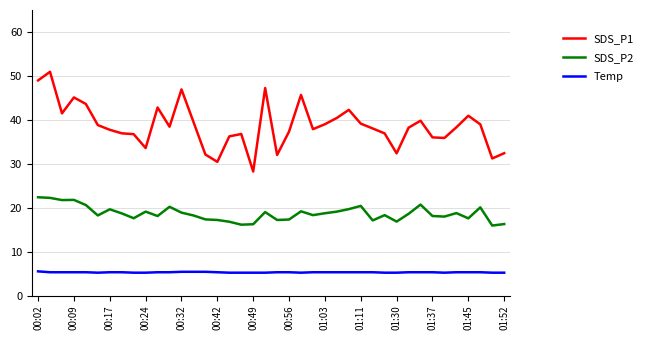

Which series has the largest total across all categories?

SDS_P1